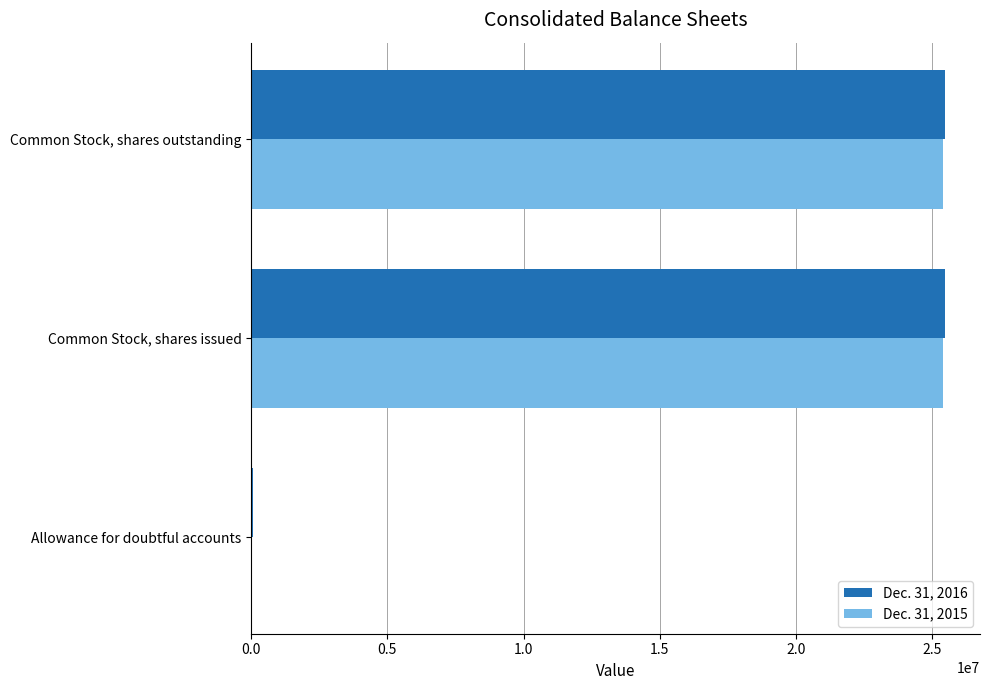

What are all the series names shown in the legend?

Dec. 31, 2016, Dec. 31, 2015